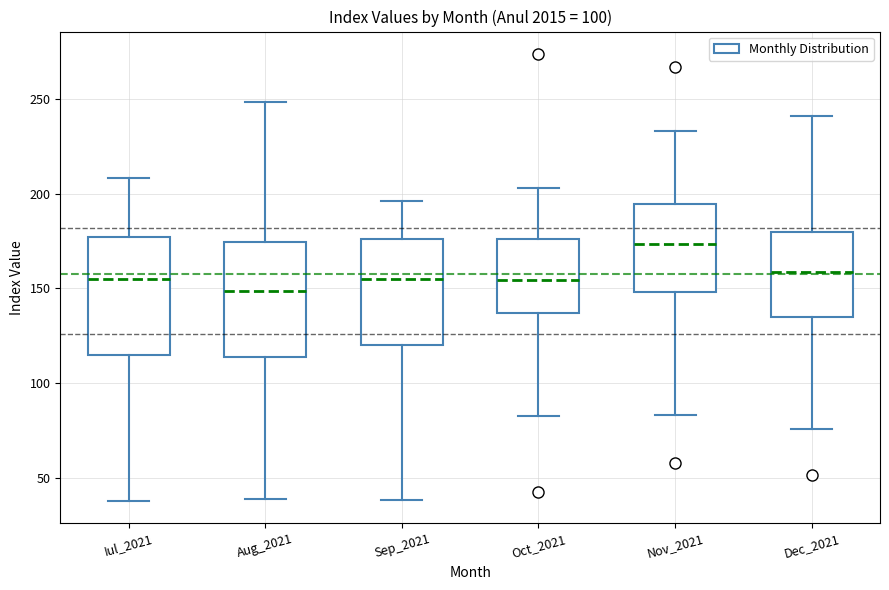

Which box's median line is the highest?

Nov_2021